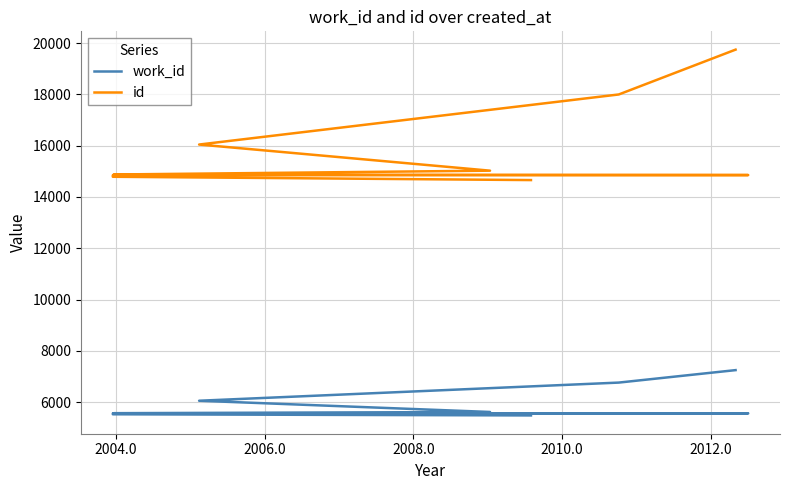

True or false: id has more than 2 points higher than both neighbors.

False